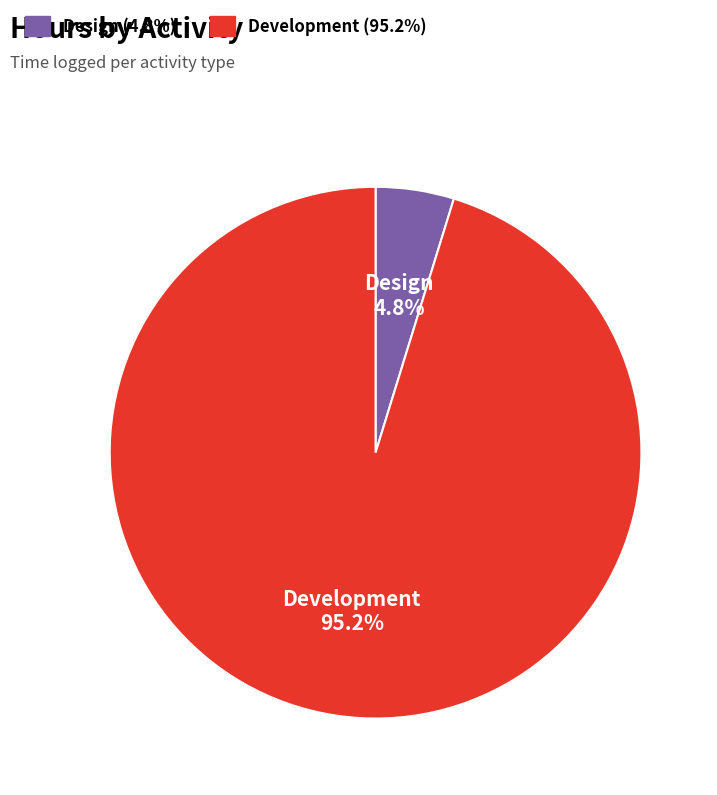

Which slice is the smallest?

Design